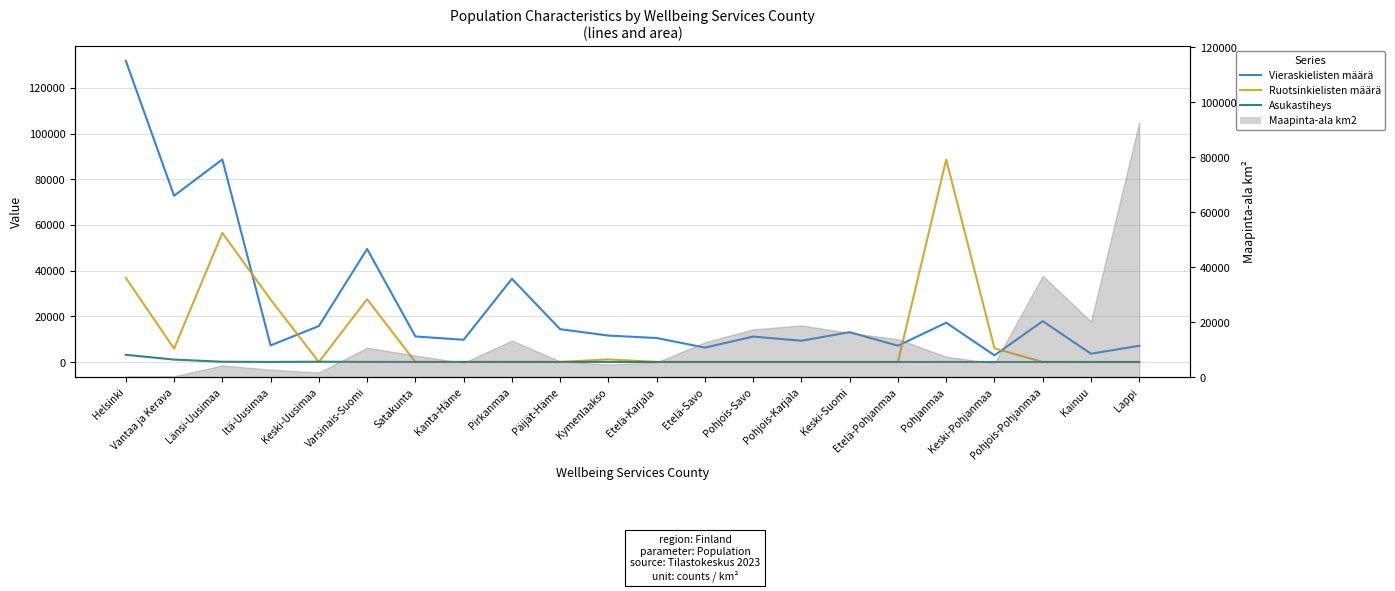

How many intersections are there between Vieraskielisten määrä and Ruotsinkielisten määrä?

4